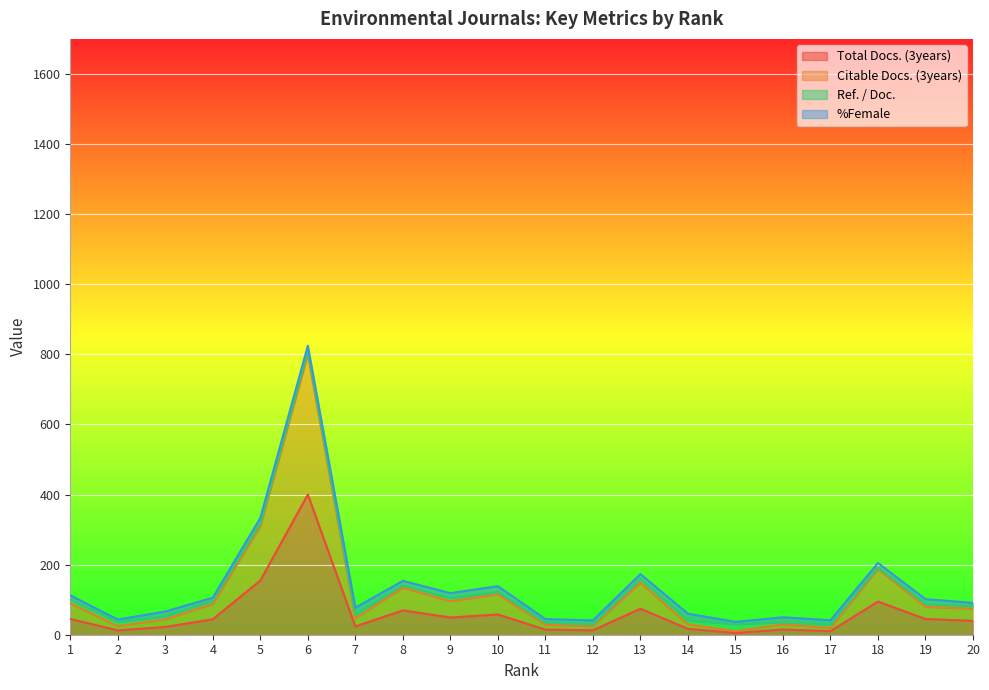

What are all the series names shown in the legend?

Total Docs. (3years), Citable Docs. (3years), Ref. / Doc., %Female